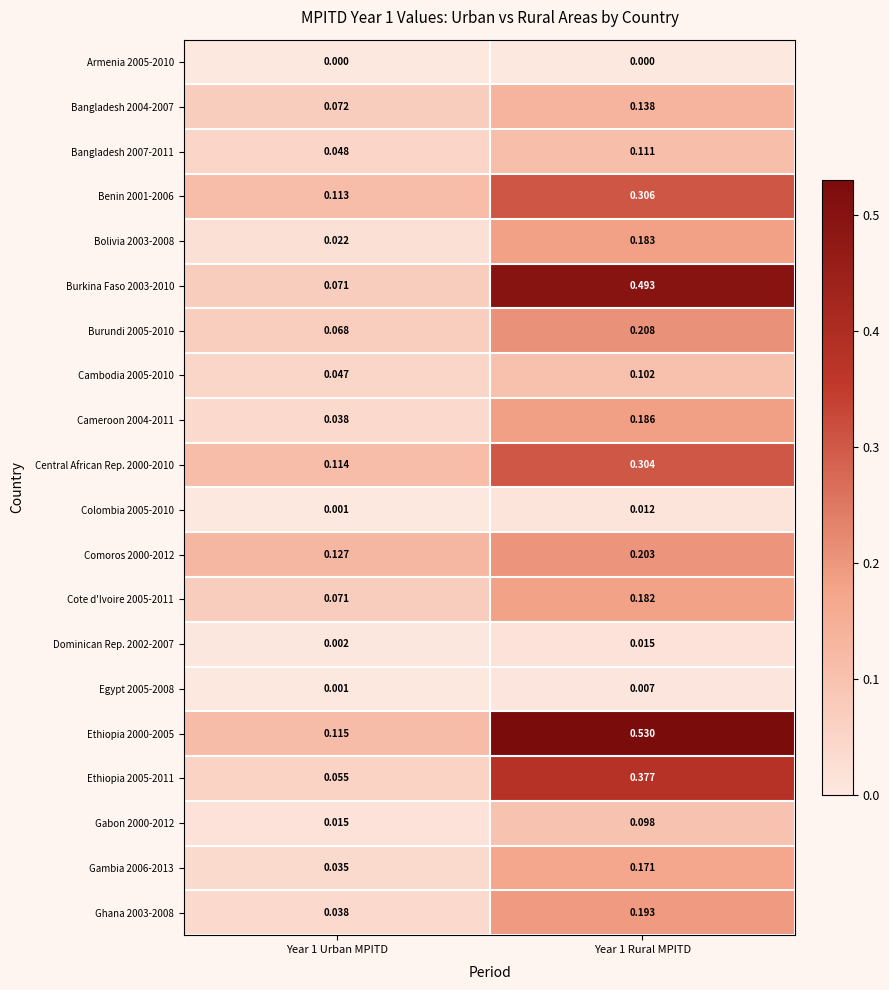

Is the value of Central African Rep. 2000-2010 at Year 1 Rural MPITD greater than the value of Armenia 2005-2010 at Year 1 Urban MPITD?

Yes